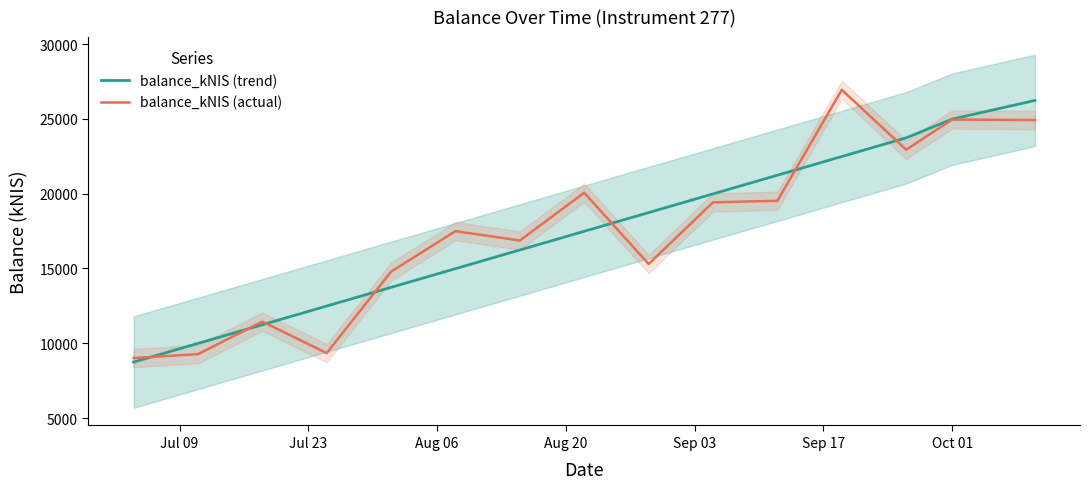

What is the highest value of the balance_kNIS (trend) series?

26236.9